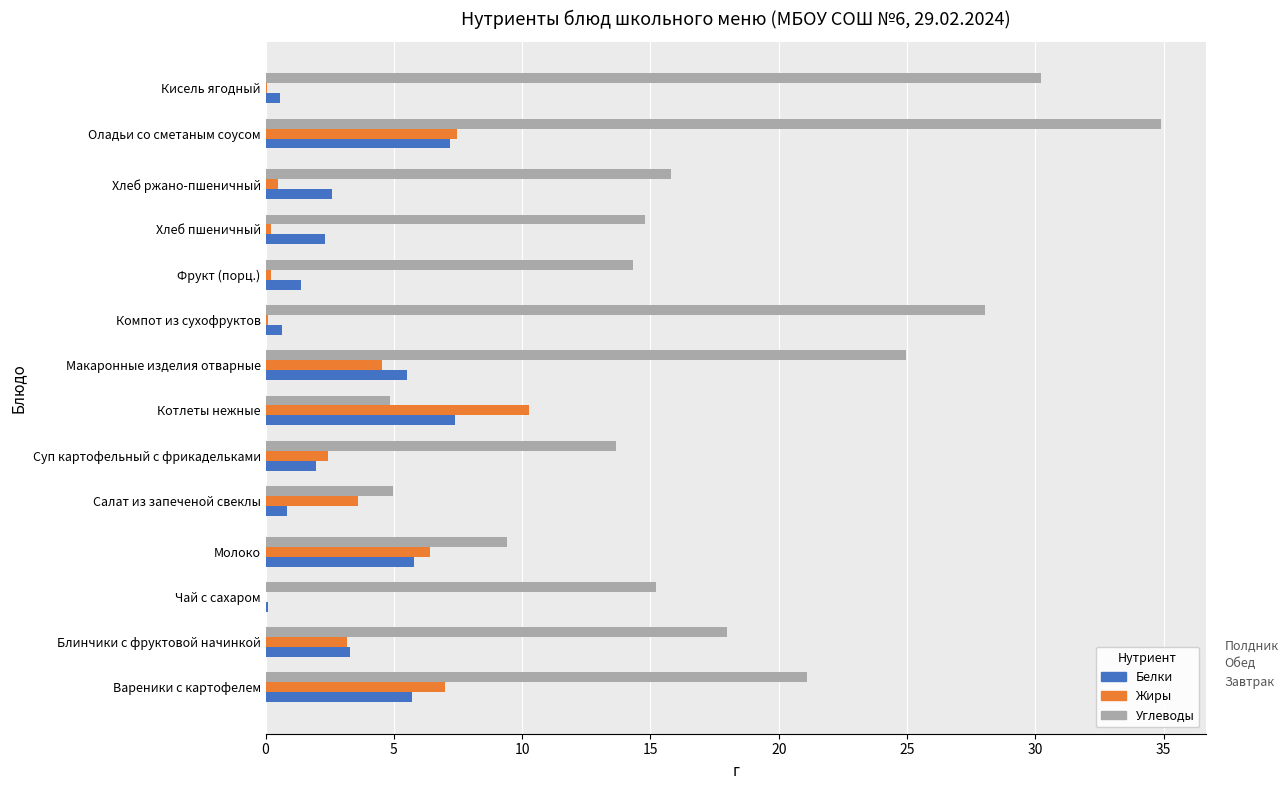

Between Суп картофельный с фрикадельками and Оладьи со сметаным соусом, which series saw the biggest shift?

Углеводы